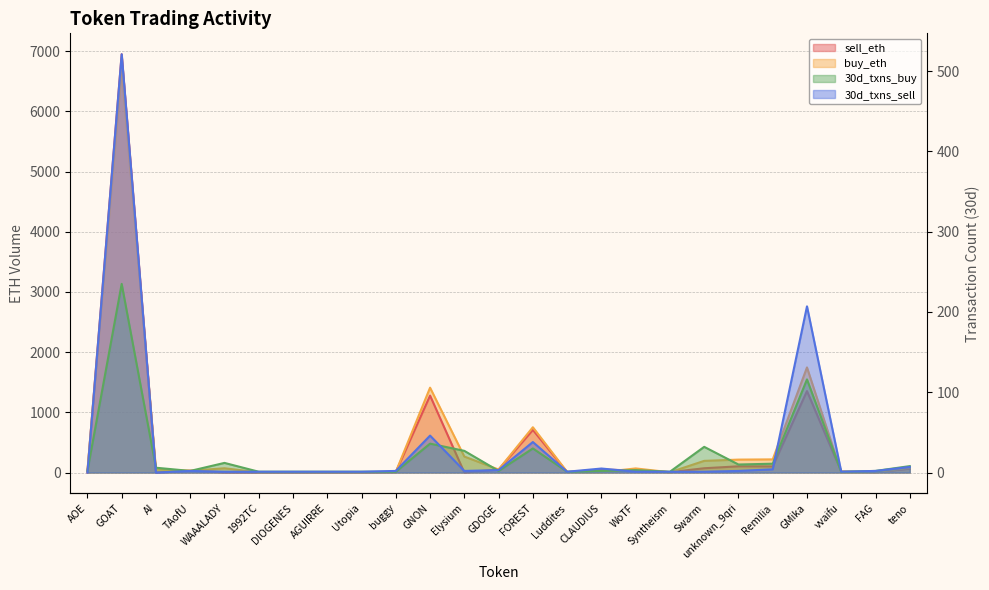

Reading left to right, list all the values displayed in this chart.

sell_eth: 0.0	6948.6	0.0	30.6	2.8	2.1	2.9	1.9	1.9	8.1	1278.3	0.1	49.5	707.8	7.5	49.3	34.9	6.1	71.2	103.3	102.1	1353.1	16.0	7.3	64.3
buy_eth: 29.9	6695.6	51.5	30.1	70.8	3.0	6.5	3.0	2.0	10.0	1409.8	265.3	50.0	752.6	9.9	5.9	68.2	4.9	193.8	214.8	218.6	1746.1	0.9	5.8	76.0
30d_txns_buy: 2.0	235.0	6.0	2.0	12.0	1.0	1.0	1.0	1.0	1.0	36.0	27.0	2.0	30.0	1.0	2.0	3.0	1.0	32.0	10.0	11.0	116.0	1.0	2.0	8.0
30d_txns_sell: 0.0	521.0	0.0	2.0	1.0	1.0	1.0	1.0	1.0	2.0	46.0	2.0	3.0	38.0	1.0	5.0	1.0	1.0	1.0	2.0	4.0	207.0	1.0	2.0	7.0